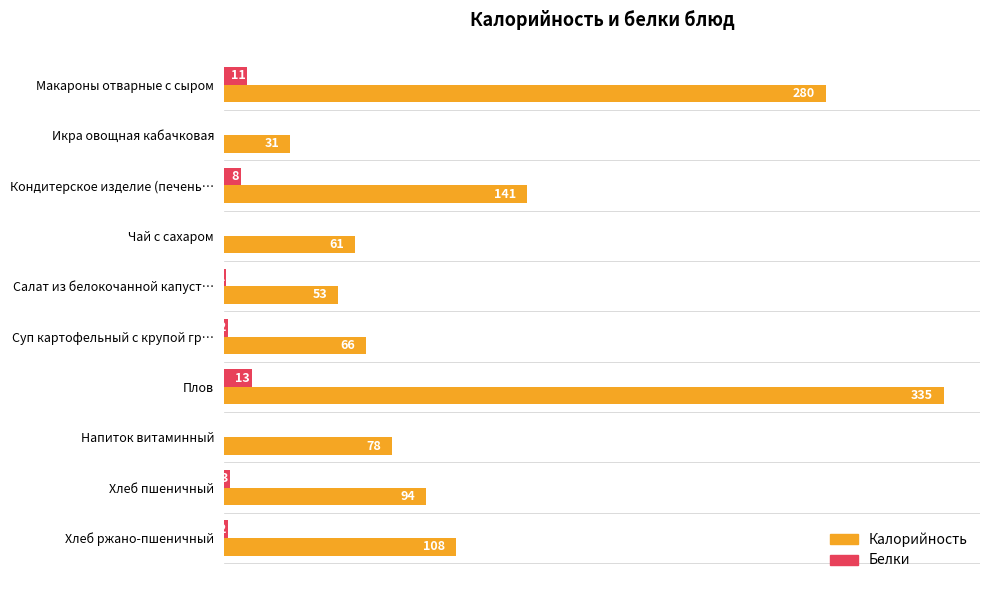

What value does the Калорийность series have at Хлеб ржано-пшеничный?

108